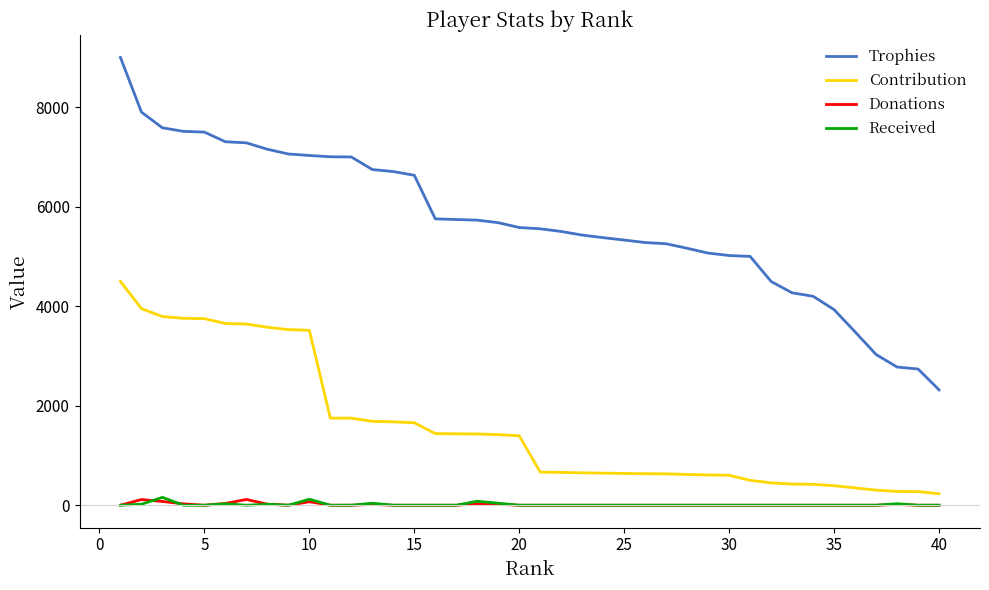

What is the greatest value displayed?

9000